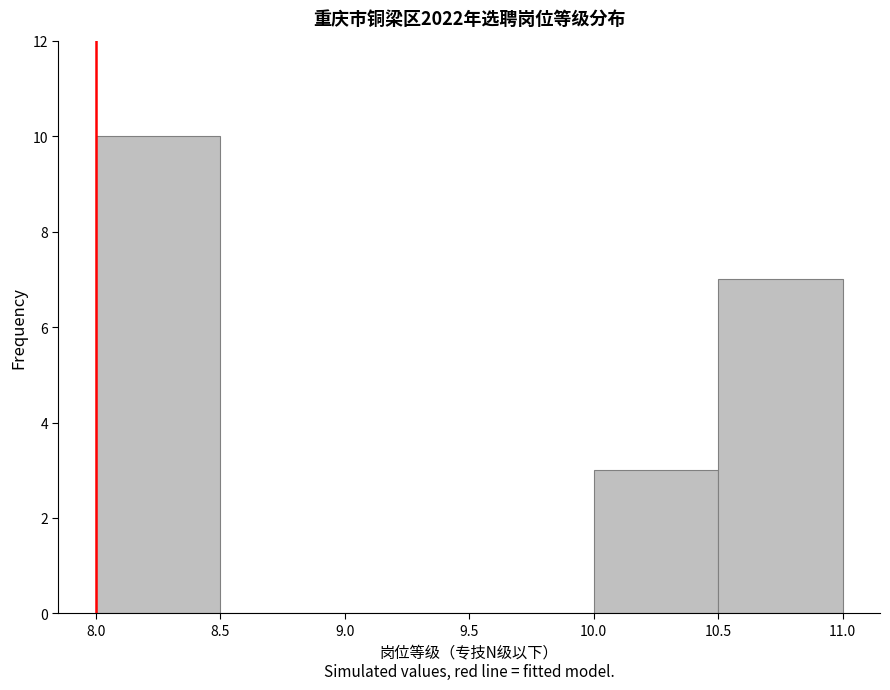

Reading left to right, transcribe this chart: for each bar, give the range it covers on the x-axis and its height. The values are not printed on the chart, so give them approximately, as read against the axis.

8.0 to 8.5: 10
8.5 to 9.0: 0
9.0 to 9.5: 0
9.5 to 10.0: 0
10.0 to 10.5: 3
10.5 to 11.0: 7